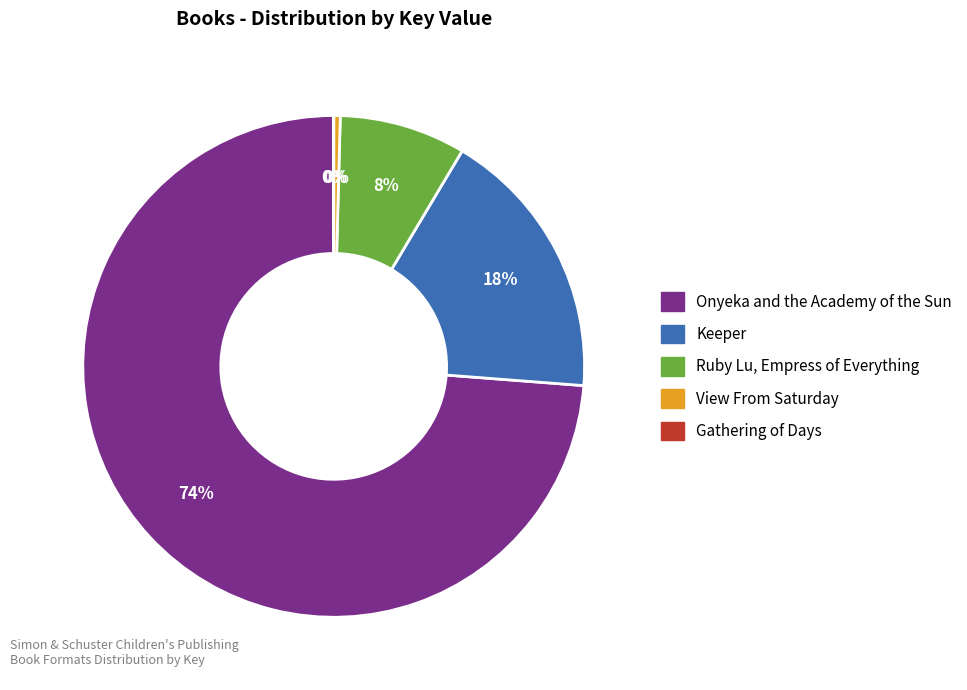

To the nearest percent, what portion does Keeper represent?

18%